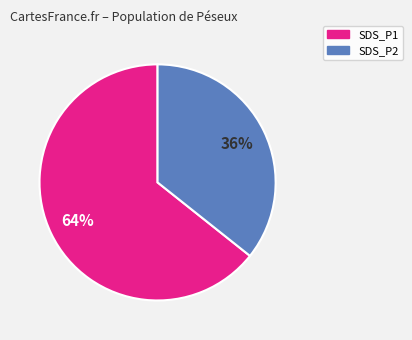

To the nearest percent, what is the average slice percentage?

50%